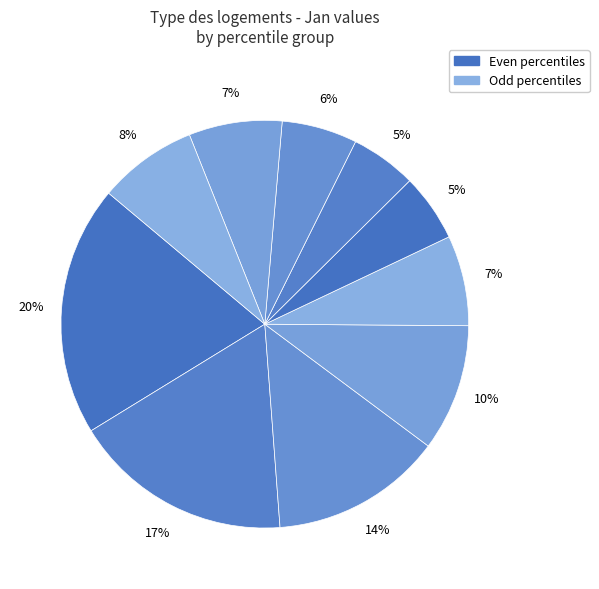

Count the number of slices in the pie.

10